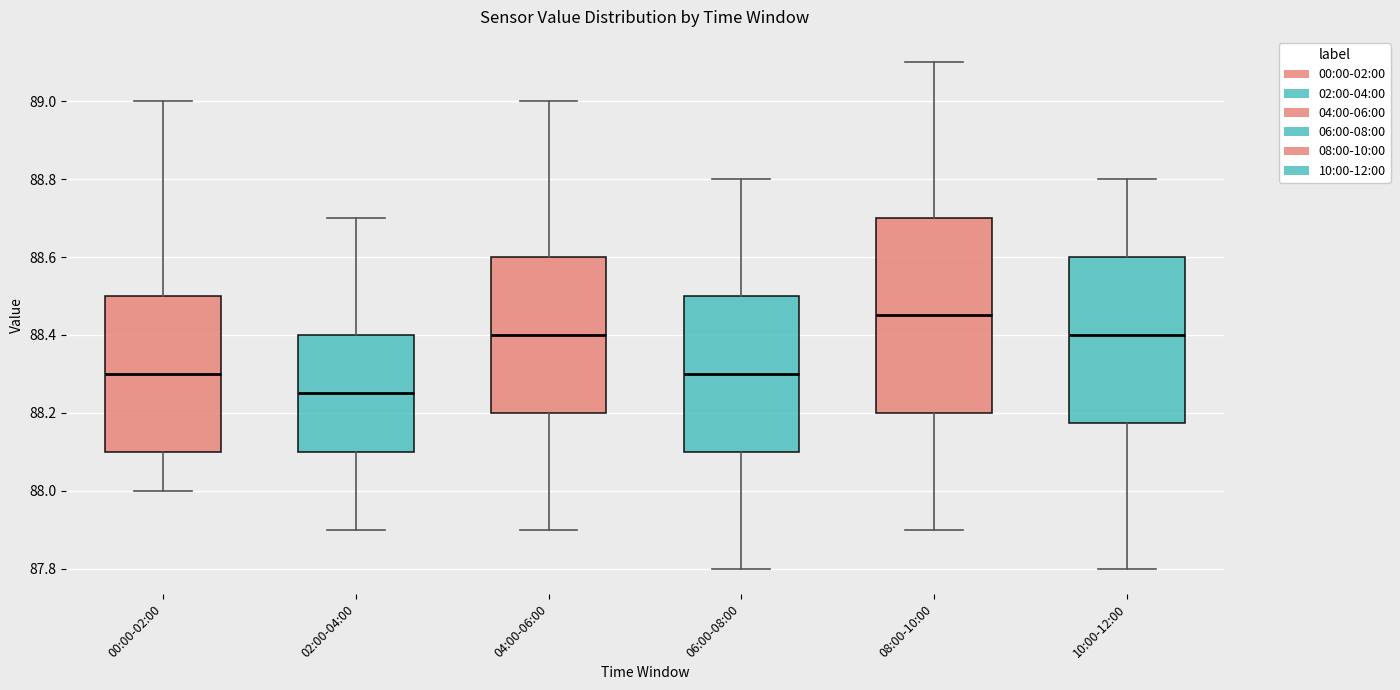

Where is the upper edge of the box for 02:00-04:00 on the y-axis? The values are not printed on the chart, so give them approximately, as read against the axis.

88.40